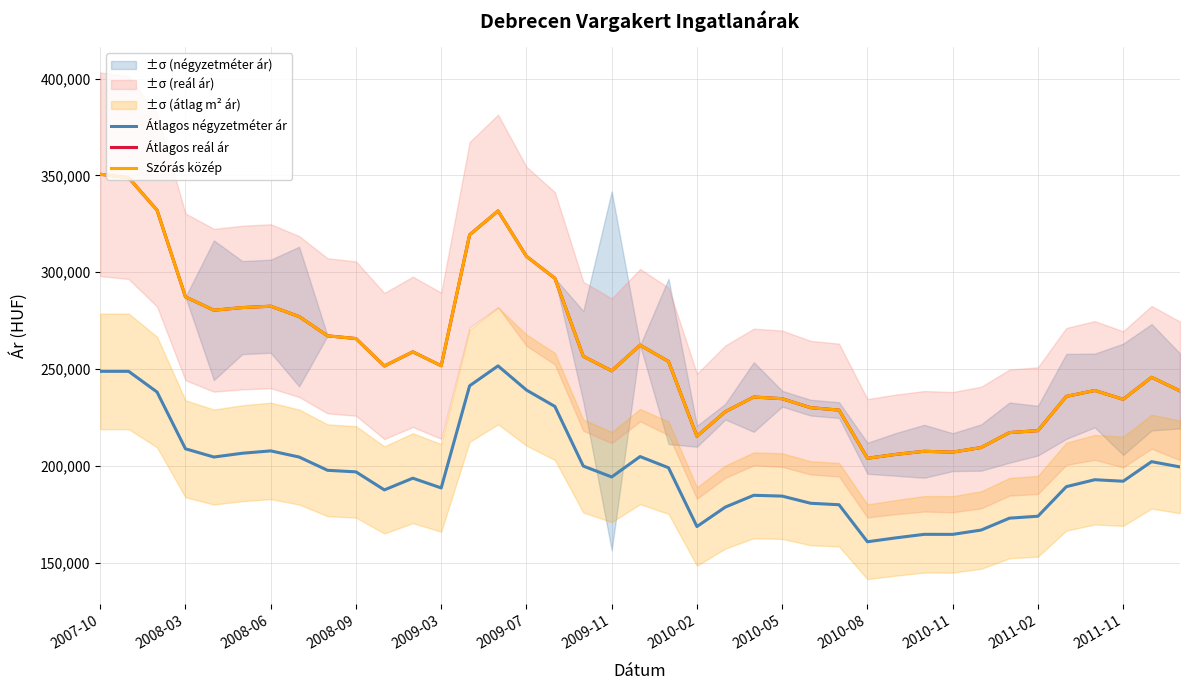

Reading left to right, transcribe all the data shown in this chart.

Átlagos négyzetméter ár: 248750	248750	238055	208734	204484	206444	207657	204484	197625	196813	187502	193548	188516	241282	251565	239083	230615	199817	194190	204722	198943	168575	178639	184714	184298	180604	179837	160720	162727	164552	164530	166745	172907	173899	189176	192760	191988	202092	199369
Átlagos reál ár: 350547	348770	331987	287204	280310	281688	282385	277049	267102	265680	251499	258824	251639	319280	331598	308168	296821	256510	248998	262274	253842	215218	227935	235482	234614	229978	228738	203837	205851	207448	207007	209378	217115	218113	235804	238858	234293	245675	238628
Szórás közép: 350547	348770	331987	287204	280310	281688	282385	277049	267102	265680	251499	258824	251639	319280	331598	308168	296821	256510	248998	262274	253842	215218	227935	235482	234614	229978	228738	203837	205851	207448	207007	209378	217115	218113	235804	238858	234293	245675	238628